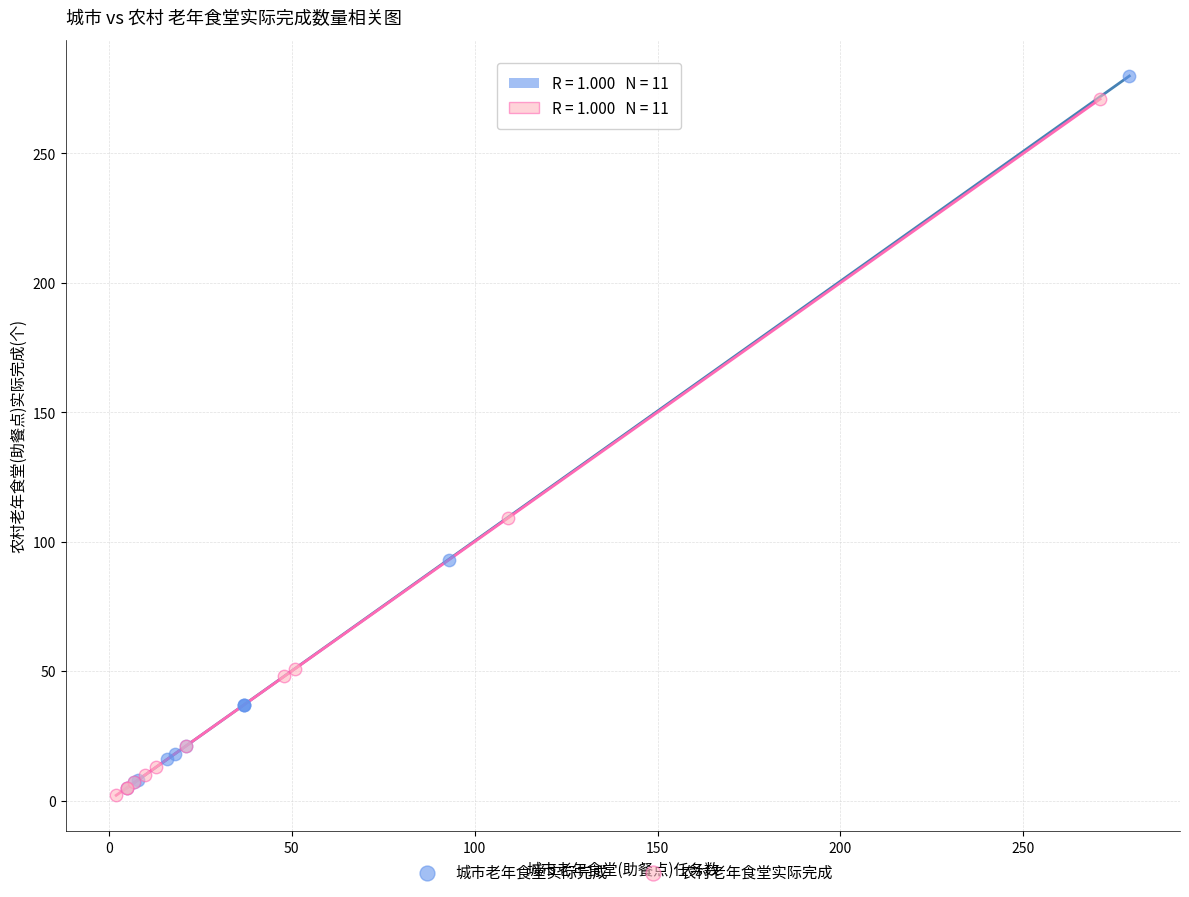

What are all the series names shown in the legend?

城市老年食堂实际完成, 农村老年食堂实际完成